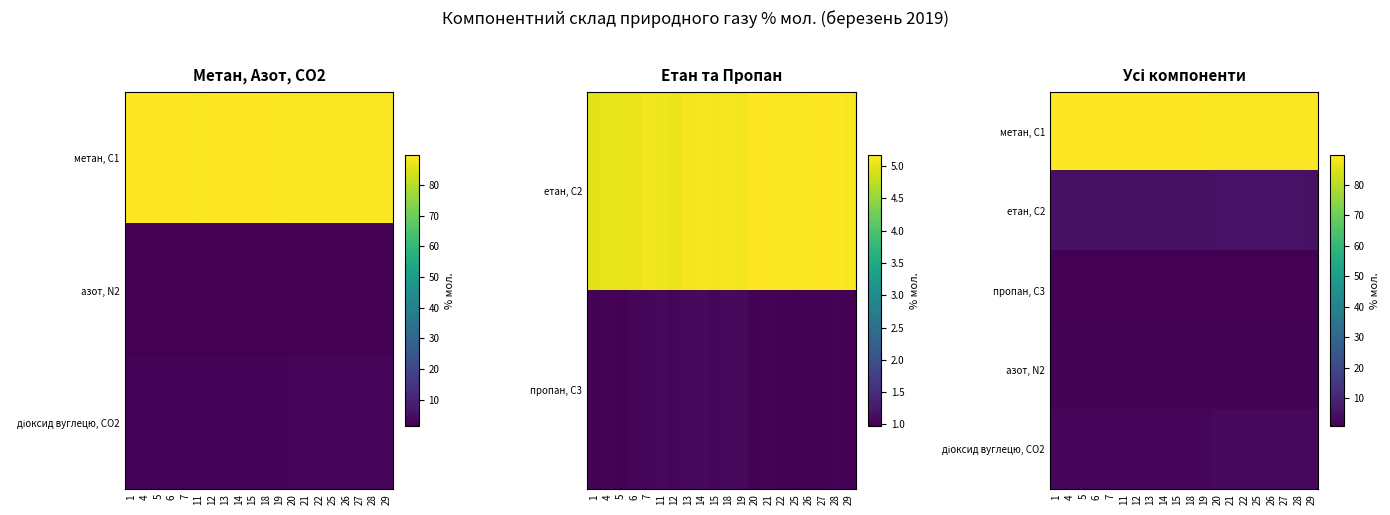

True or false: етан, С2 has a value of 5.1 at 22.

True